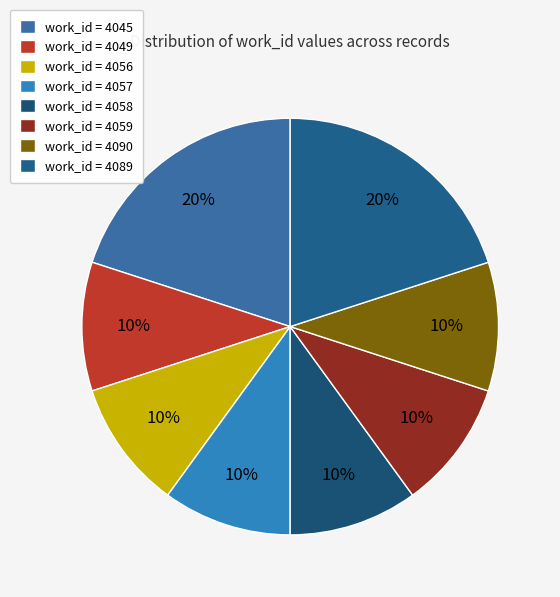

How many slices are in this pie chart?

8